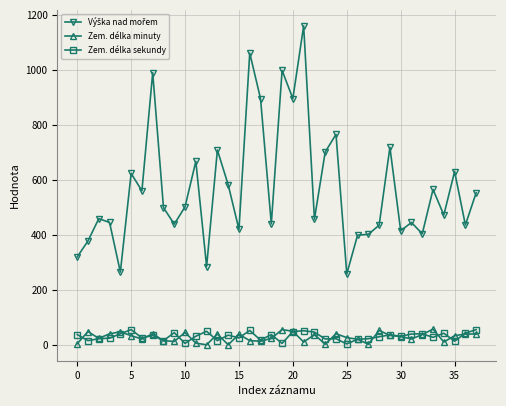

What is the highest value of the Zem. délka sekundy series?

56